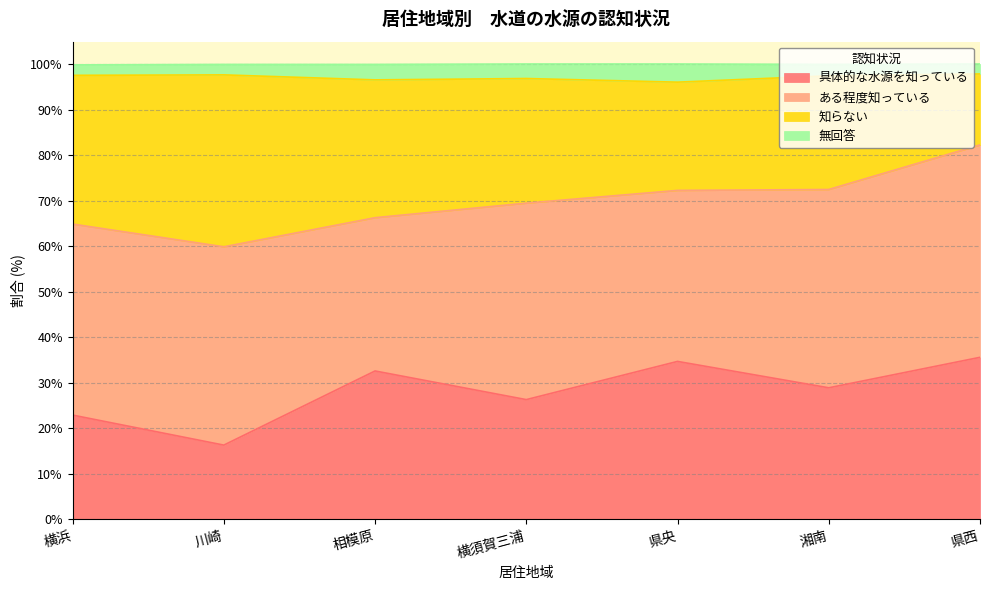

What is the minimum value for 具体的な水源を知っている?

16.3